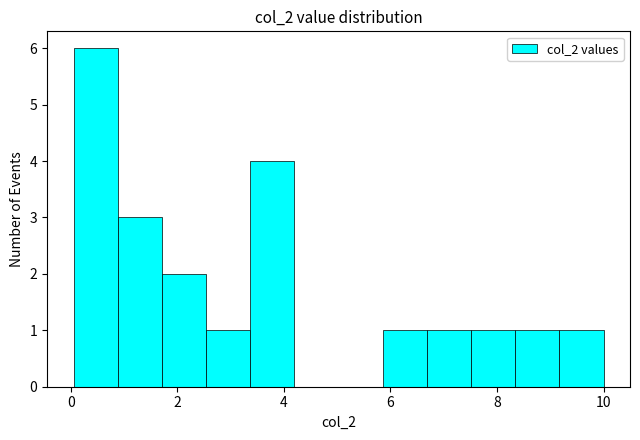

Reading left to right, transcribe this chart: for each bar, give the range it covers on the x-axis and its height. Neither the bar edges nor the heights are printed on the chart, so give them approximately, as read against the axes.

0.0 to 0.8: 6
0.8 to 1.8: 3
1.8 to 2.6: 2
2.6 to 3.4: 1
3.4 to 4.2: 4
4.2 to 5.0: 0
5.0 to 5.8: 0
5.8 to 6.6: 1
6.6 to 7.6: 1
7.6 to 8.4: 1
8.4 to 9.2: 1
9.2 to 10.0: 1